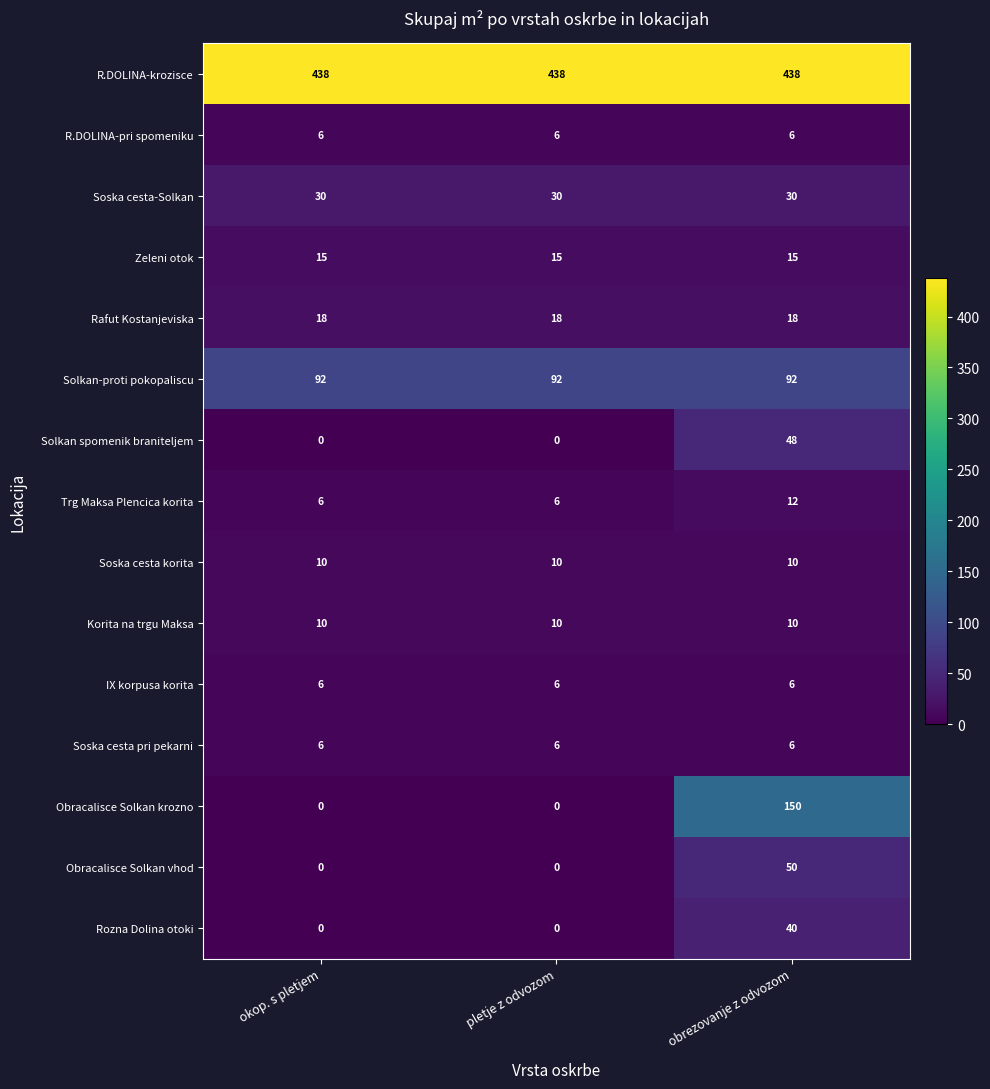

What is the sum of the Rozna Dolina otoki values at okop. s pletjem and obrezovanje z odvozom?

40